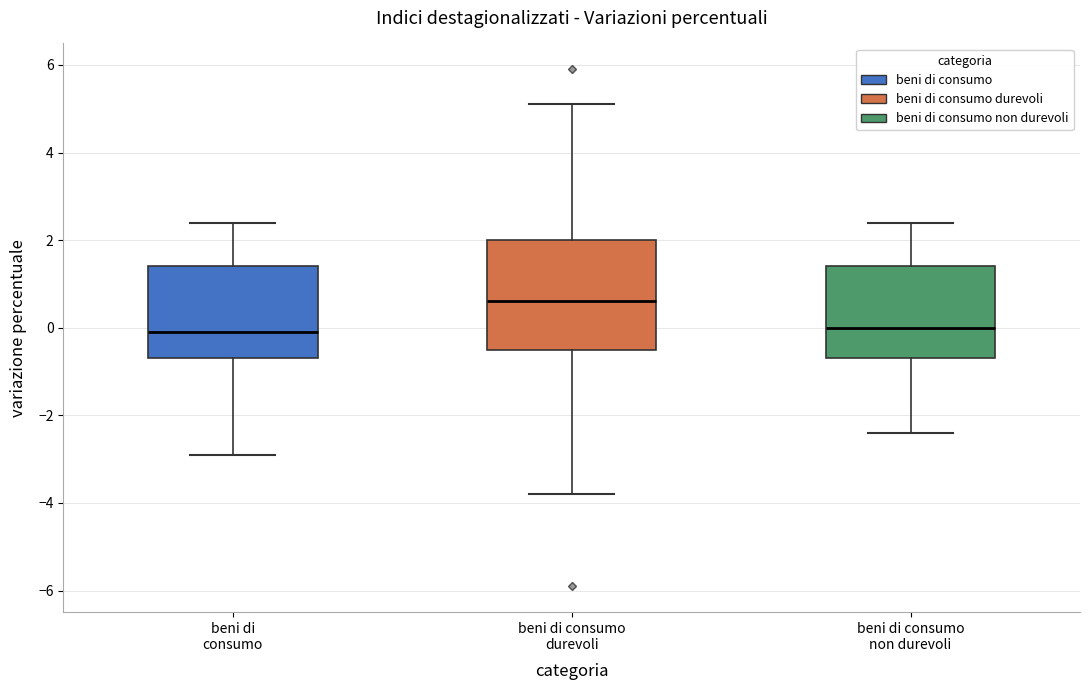

Reading left to right, read every box against the y-axis: the position of its median line, the range the box covers, and the ends of its whiskers. The values are not printed on the chart, so give them approximately, as read against the axis.

beni di consumo: median 0.0, box -0.6 to 1.4, whiskers -2.8 to 2.4
beni di consumo durevoli: median 0.6, box -0.4 to 2.0, whiskers -3.8 to 5.2
beni di consumo non durevoli: median 0.0, box -0.6 to 1.4, whiskers -2.4 to 2.4